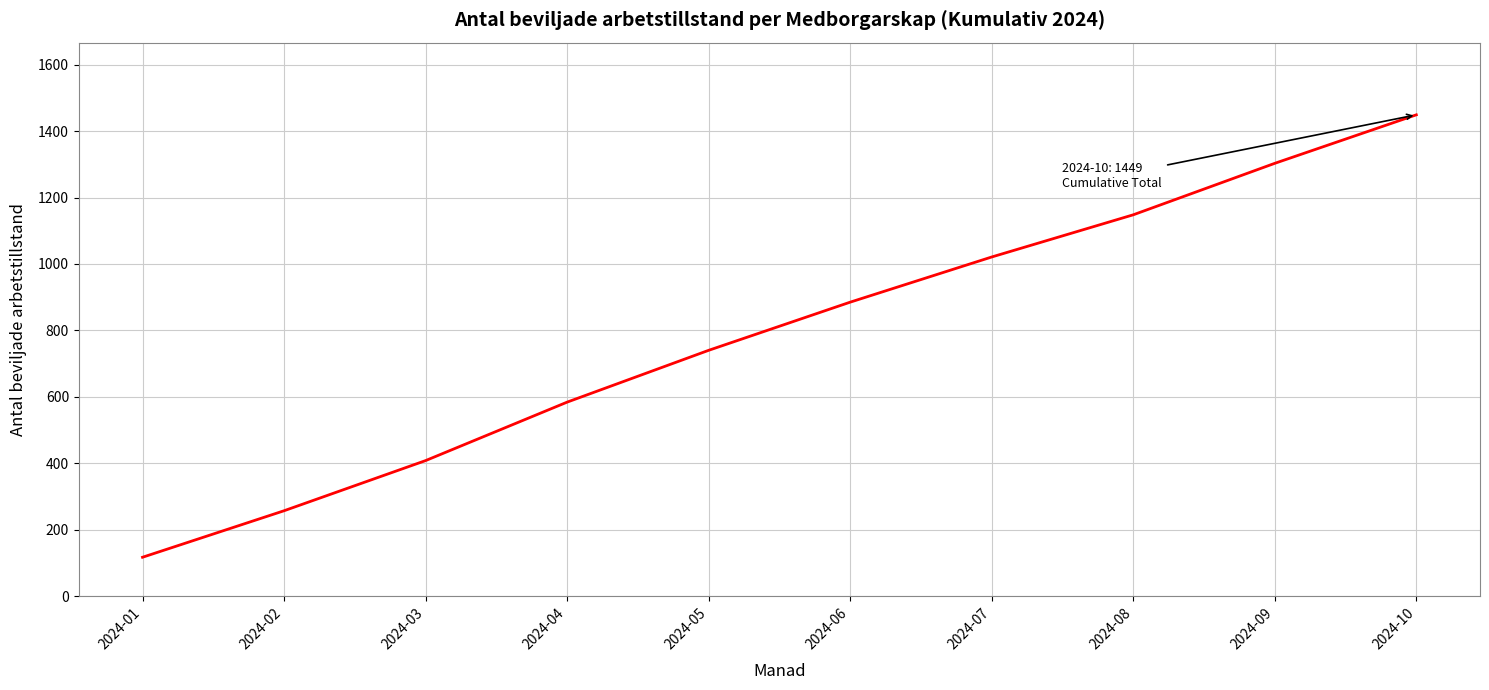

At which category does the chart reach its peak across all series?

2024-10